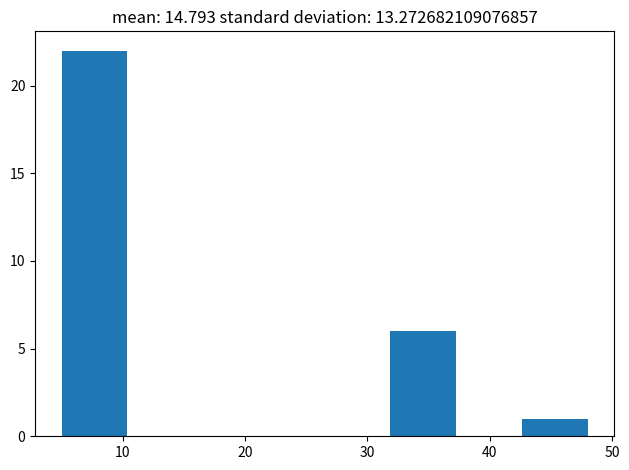

Which range on the x-axis has the tallest bar?

5 to 10